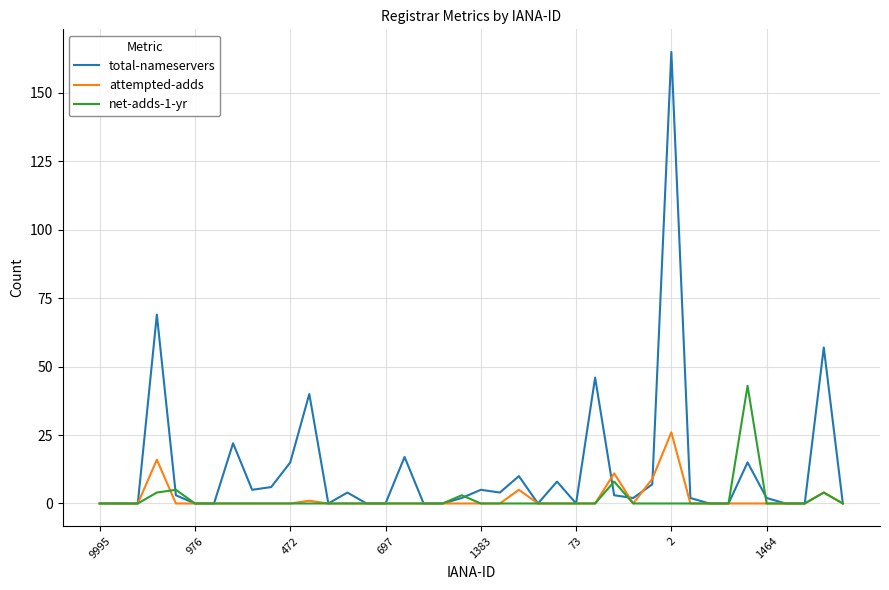

Which series has the widest spread of values?

total-nameservers